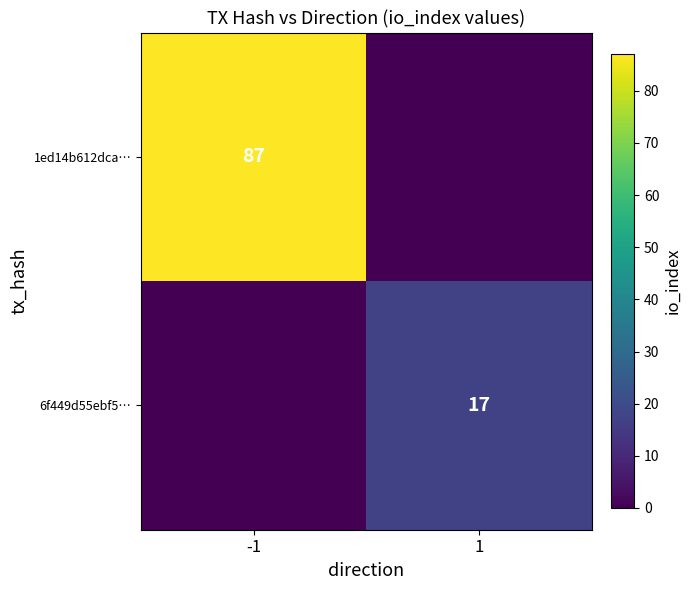

Is it true that 1ed14b612dca… equals 135 at -1?

False